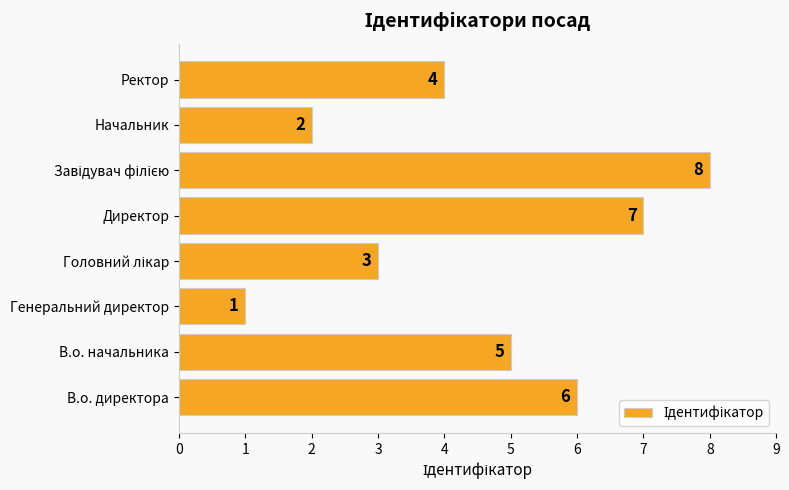

What is the maximum value shown in the chart?

8